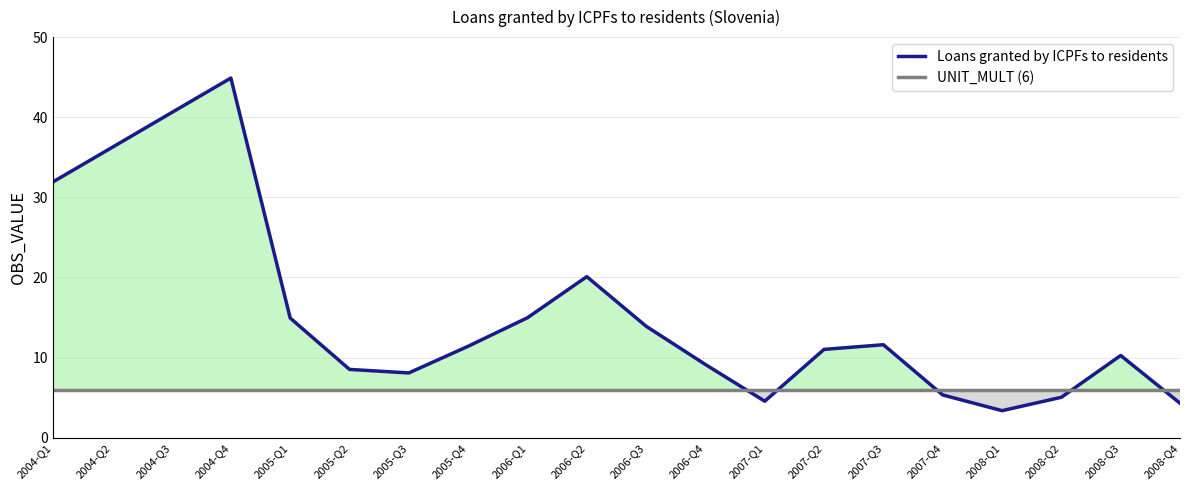

In Loans granted by ICPFs to residents, how many points are lower than both neighbors (excluding endpoints)?

3